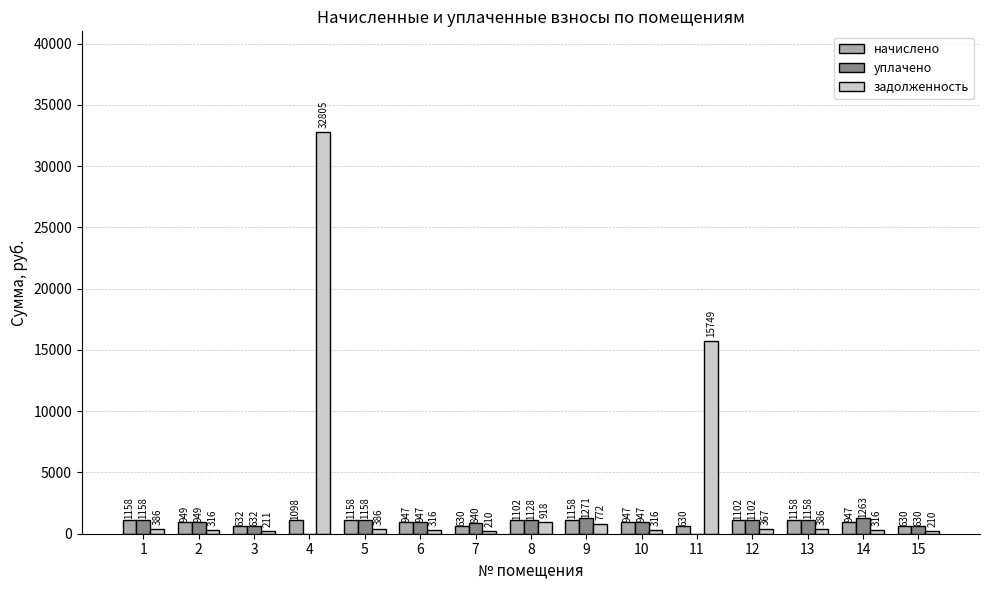

At which category is the sum across all series the highest?

4